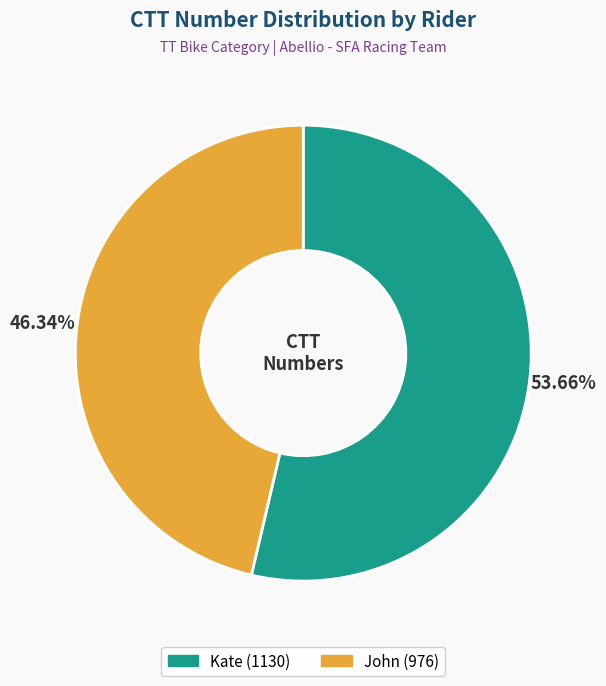

Count the number of slices in the pie.

2